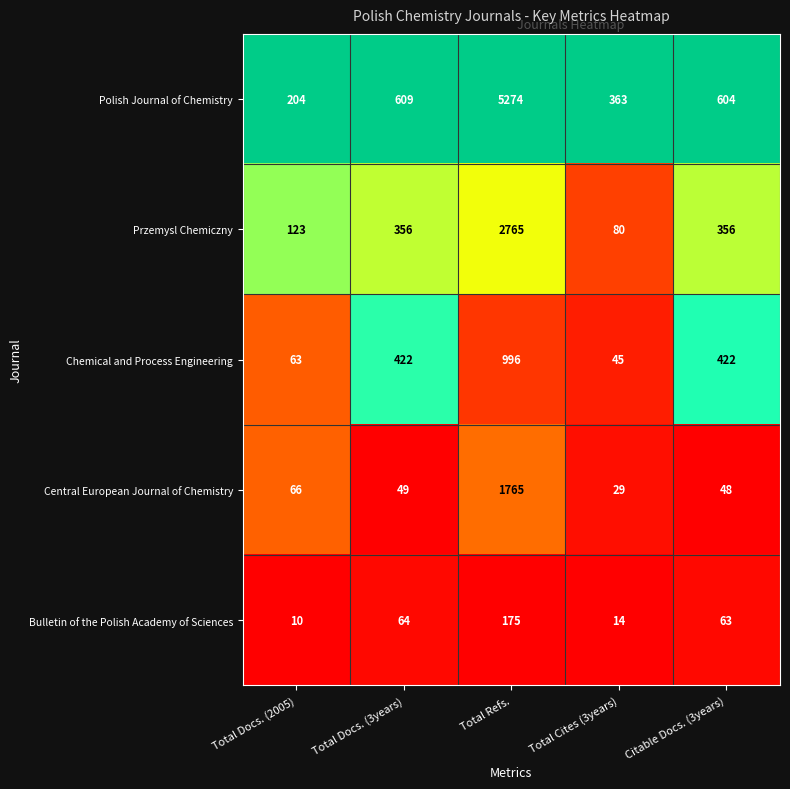

Which series has the largest range (max minus min)?

Polish Journal of Chemistry